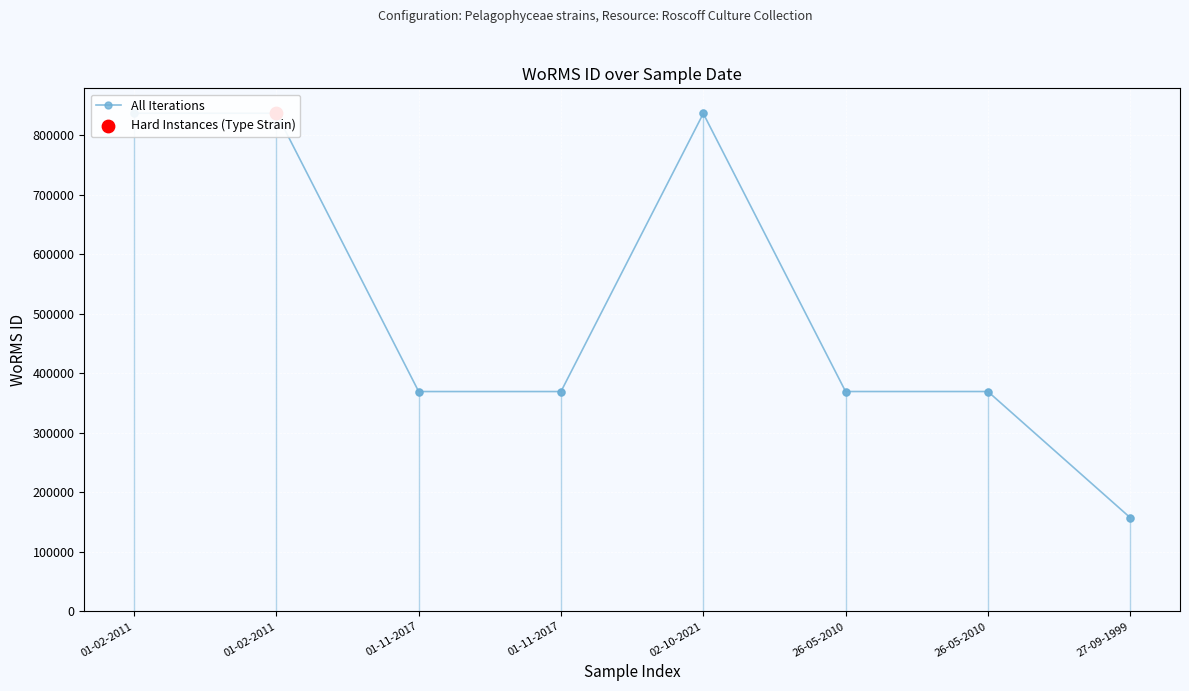

Between 01-11-2017 and 01-02-2011, which is larger?

01-02-2011